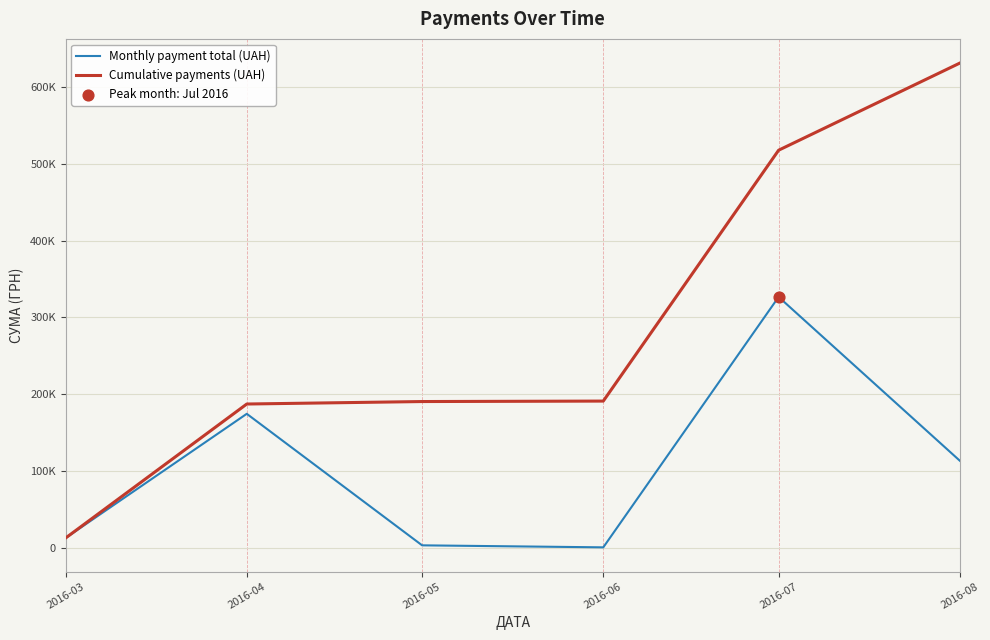

What is the total value across all series at 2016-06?

191607.0